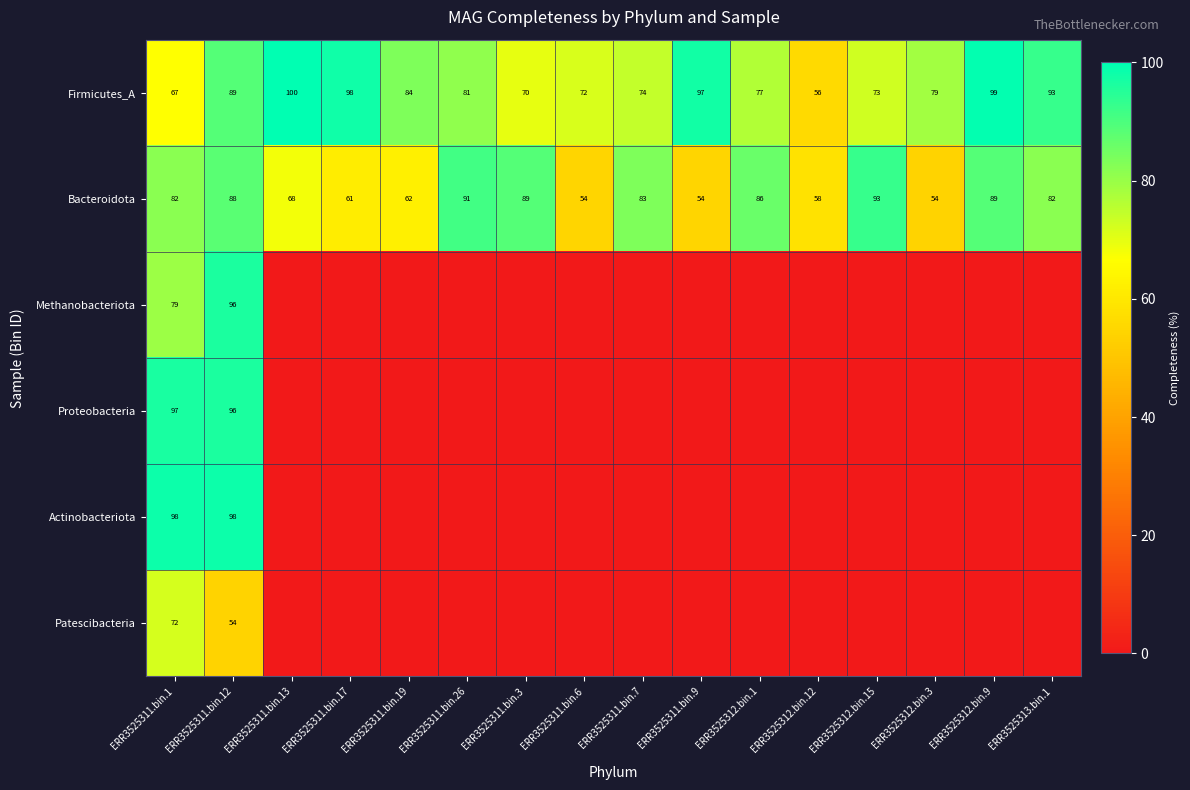

Which category has the highest value across all series?

ERR3525311.bin.13